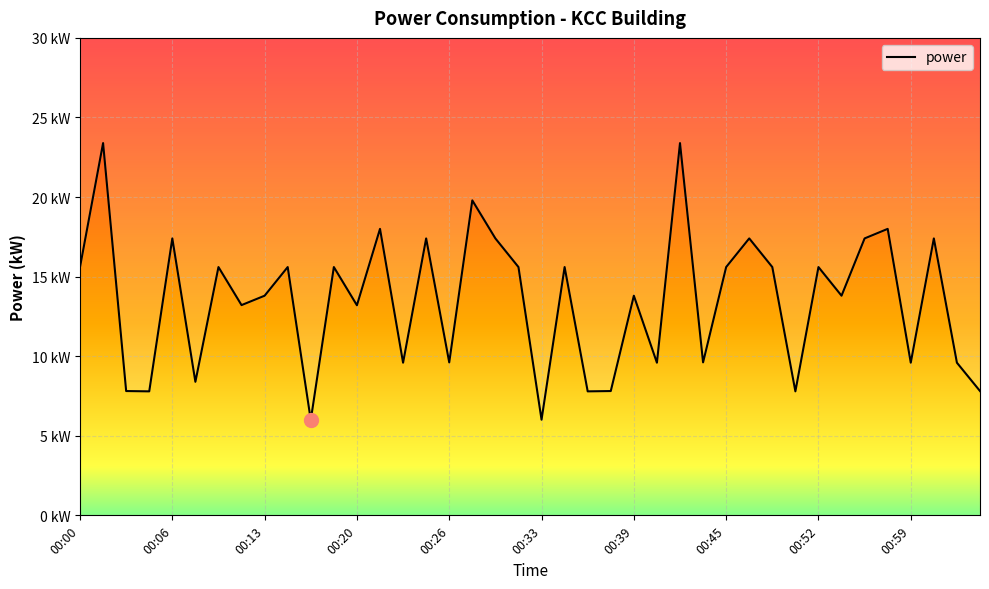

How many series are shown in this chart?

1